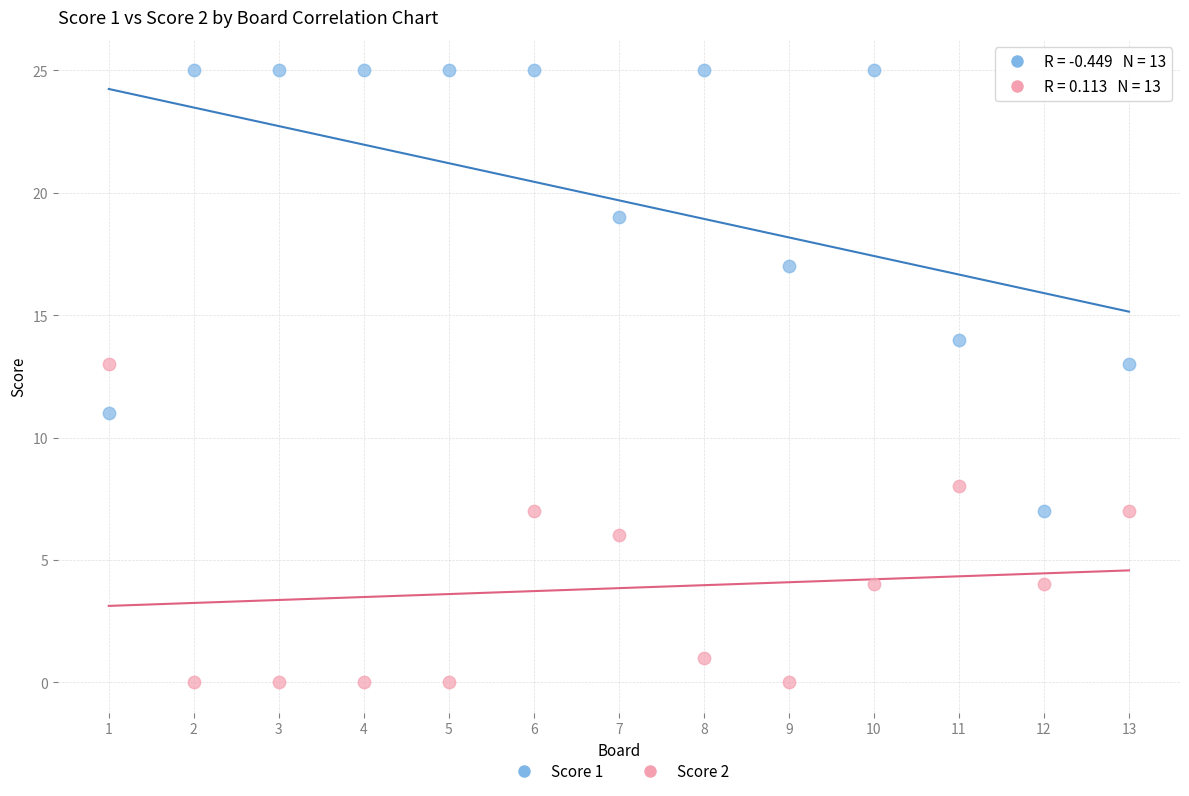

Across all data points, what is the range of X values (max minus min)?

12